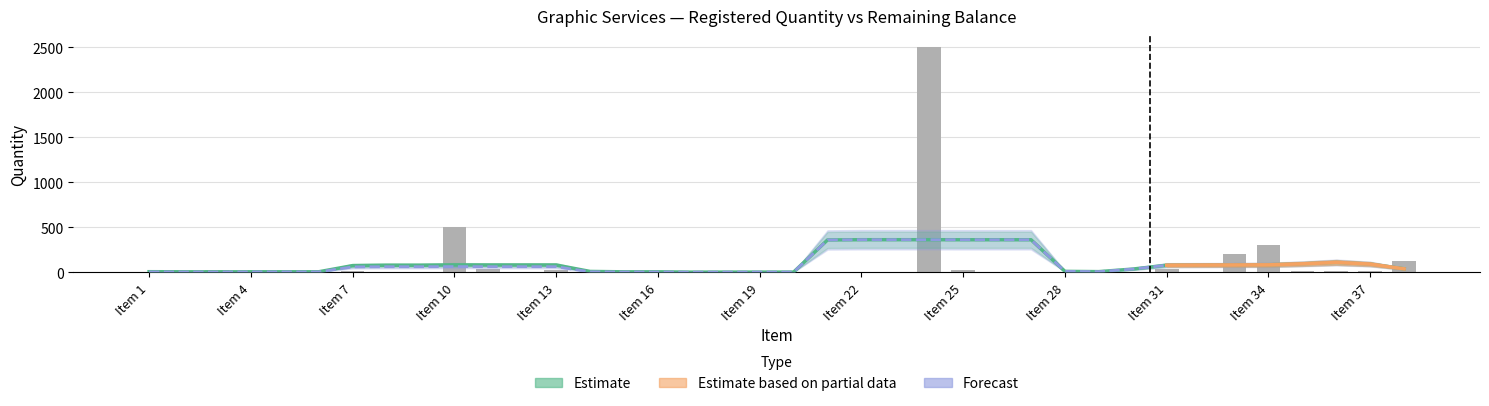

What is the value of the 35th bar from the left?

10